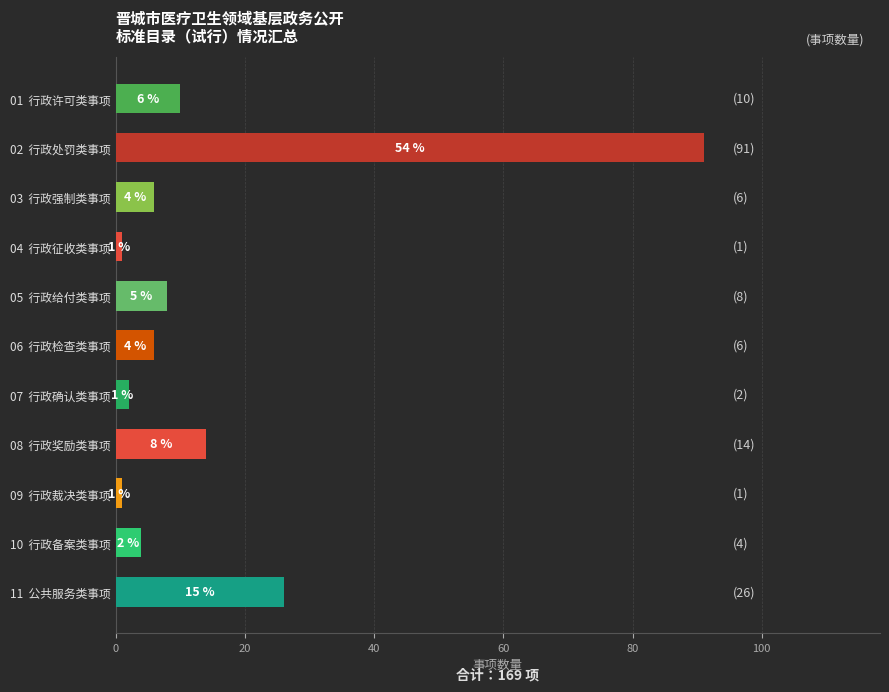

How many bars are there in total?

11